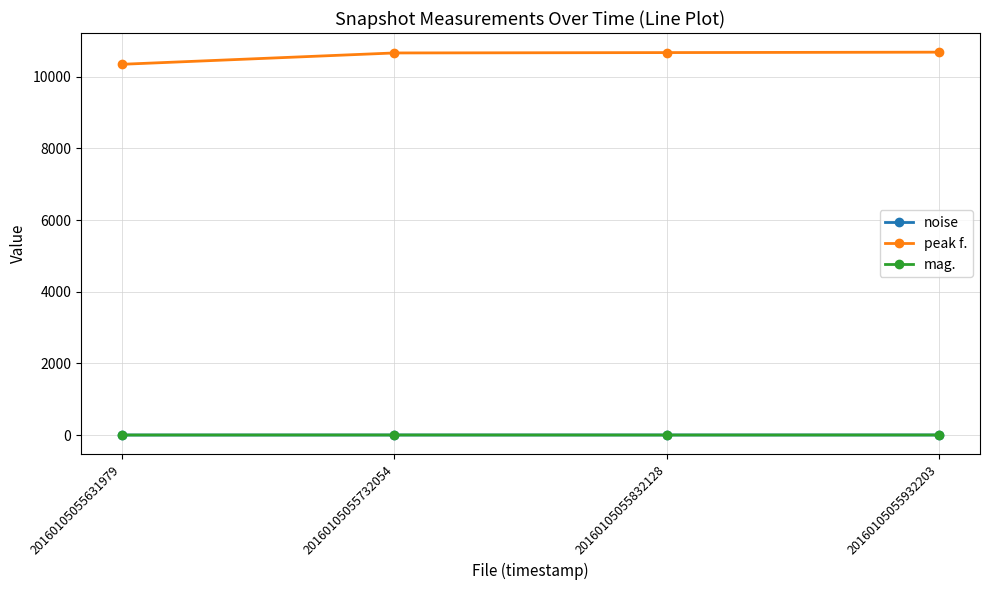

True or false: noise has more than 0 points higher than both neighbors.

True